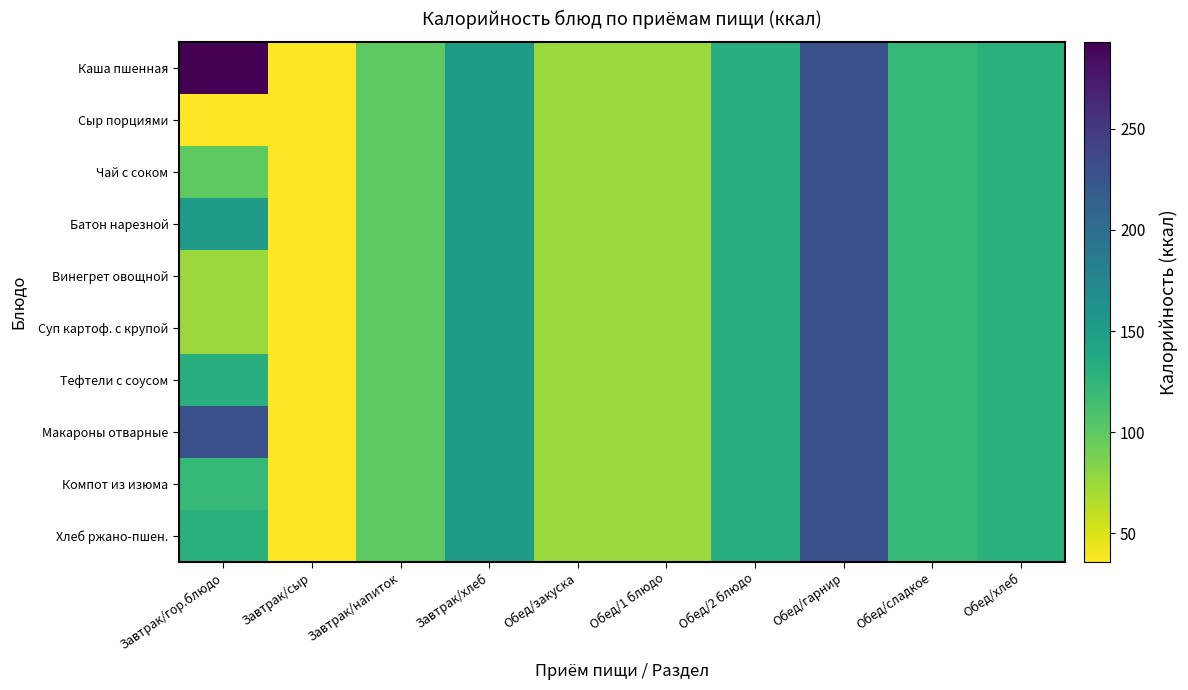

Between Обед/сладкое and Обед/2 блюдо, which is larger?

Обед/2 блюдо